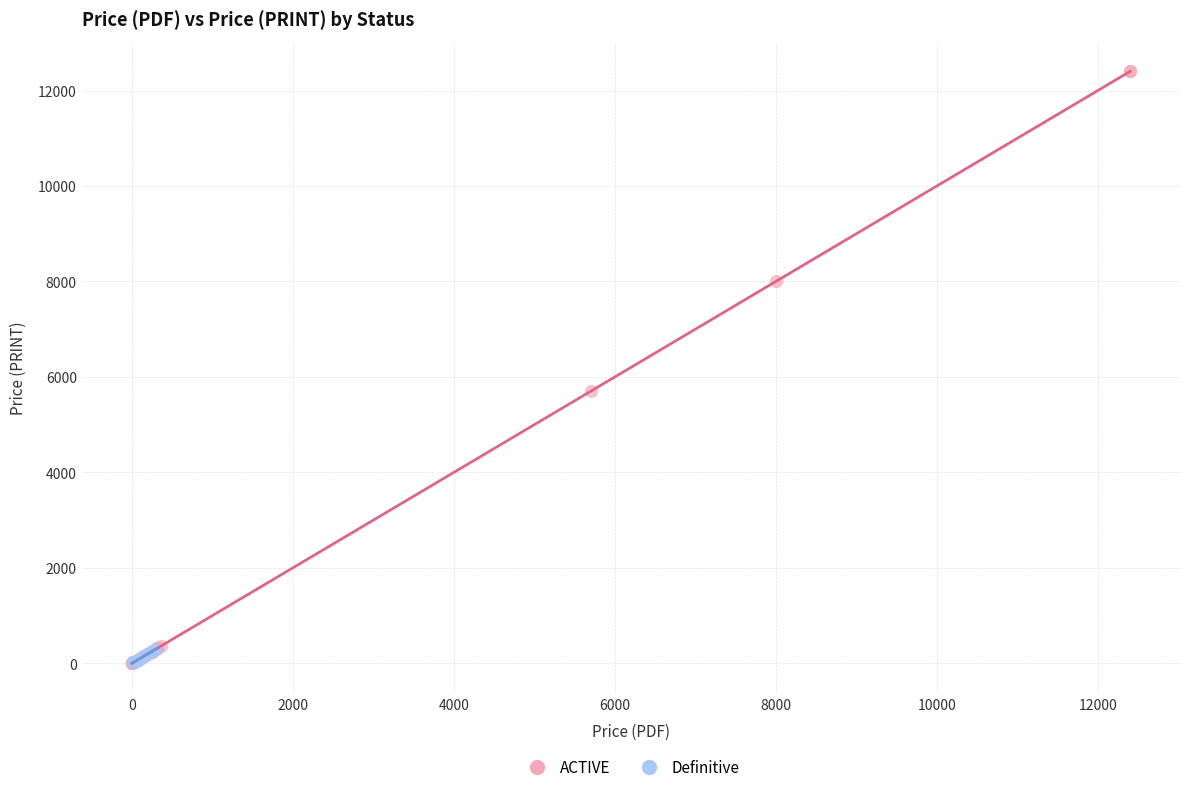

Which series reaches the maximum Y coordinate?

ACTIVE